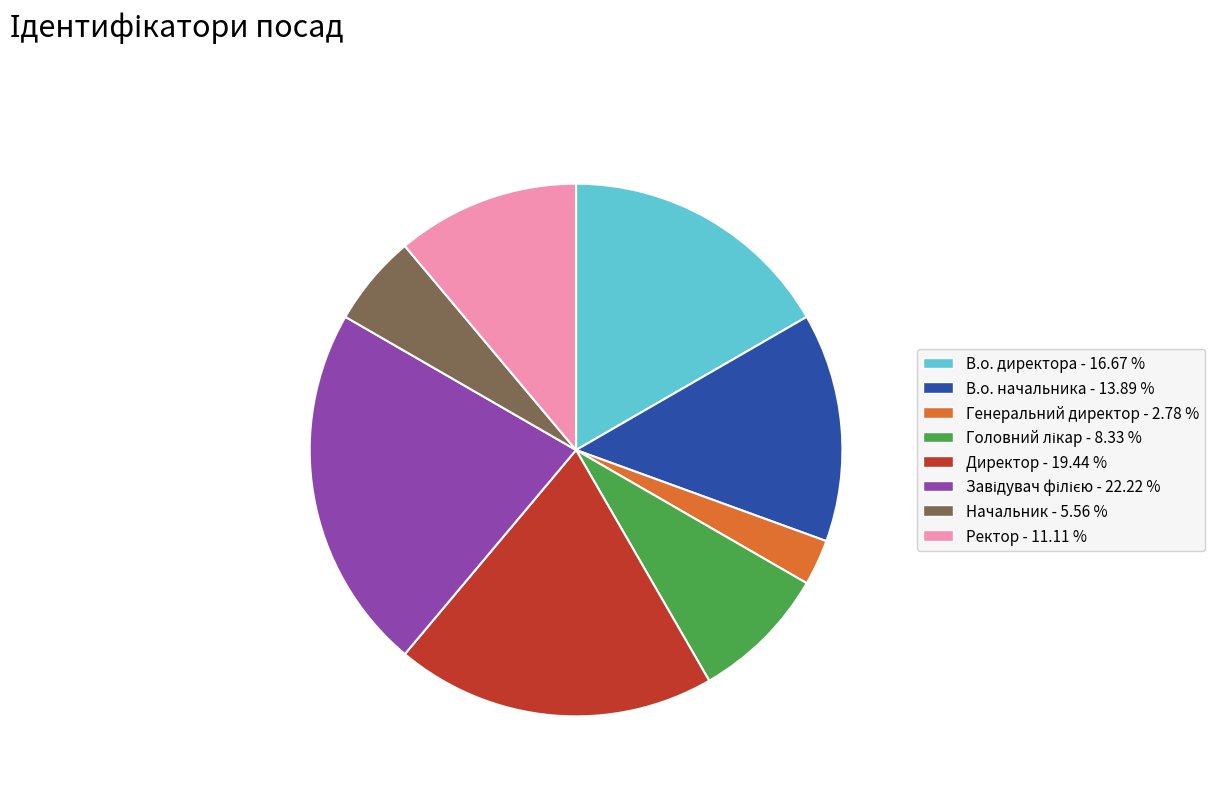

Is there a majority slice in this chart?

No